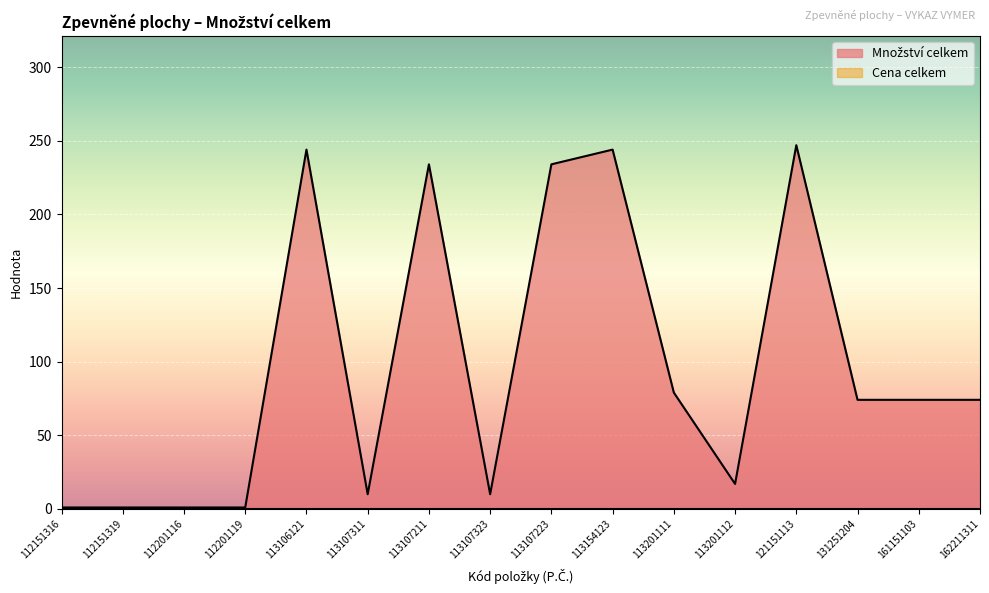

Count the number of data series in this chart.

2